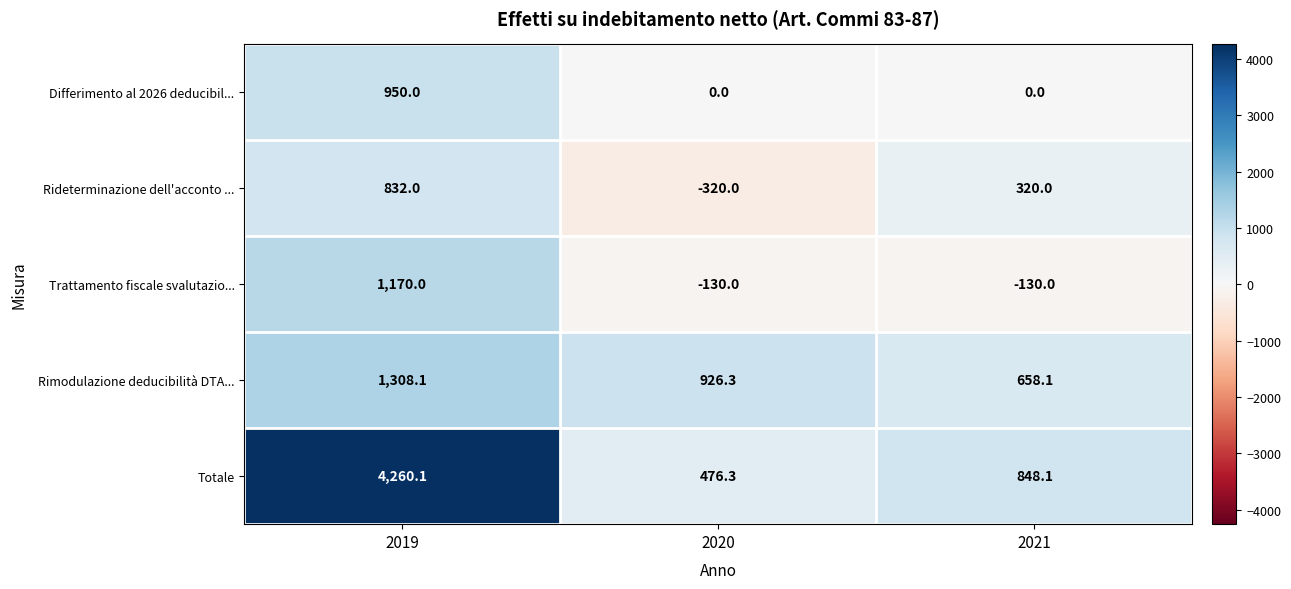

How many distinct data groups are displayed?

5